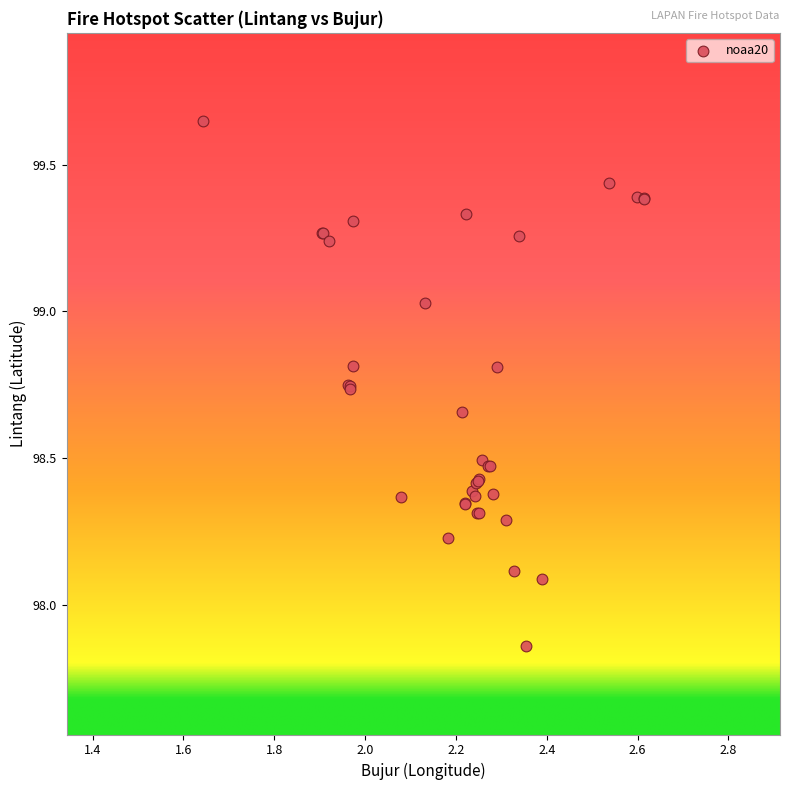

What Y value in the scatter plot is closest to 98?

98.1